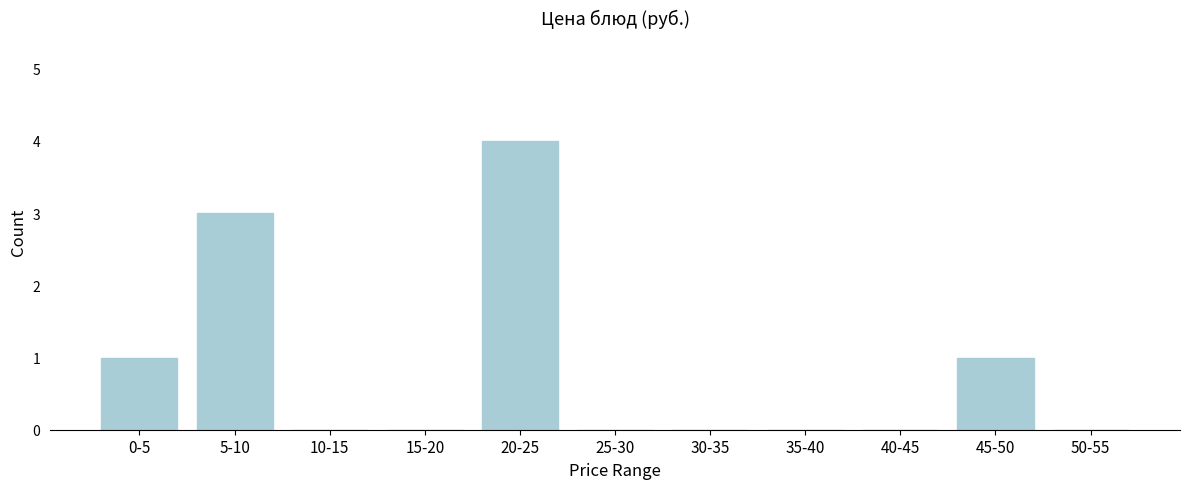

Reading left to right, what are all the values shown in this chart?

0-5=1	5-10=3	10-15=0	15-20=0	20-25=4	25-30=0	30-35=0	35-40=0	40-45=0	45-50=1	50-55=0